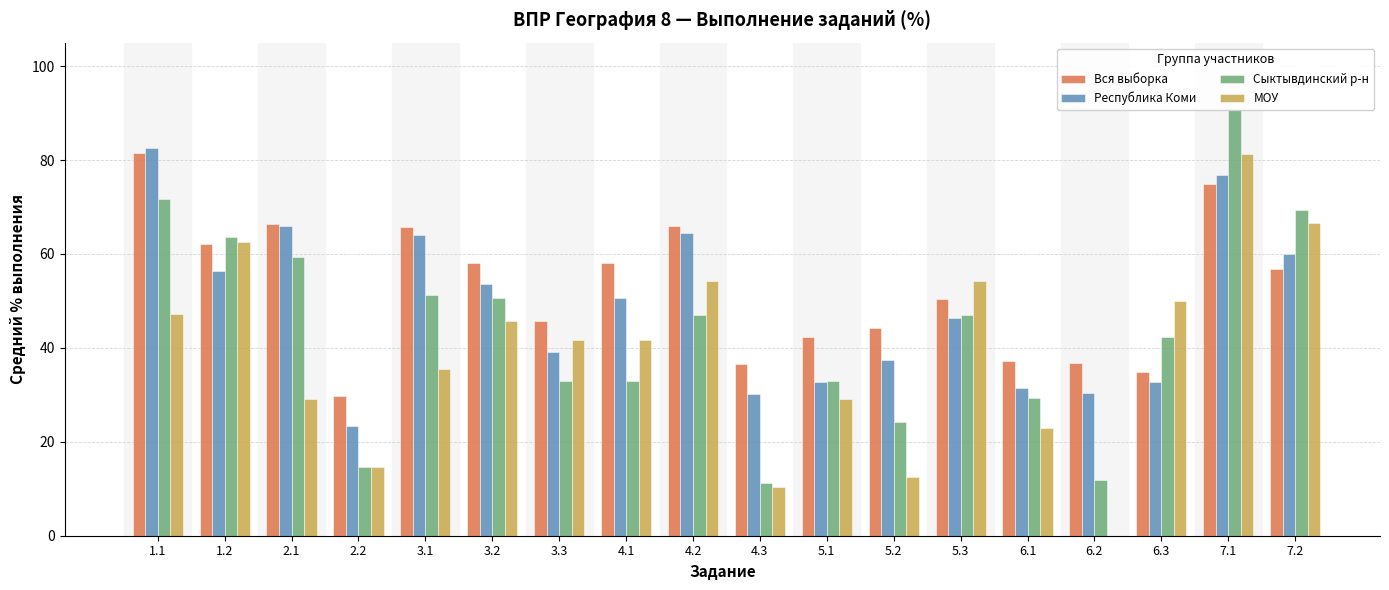

What is the sum of all Сыктывдинский р-н values?

782.9